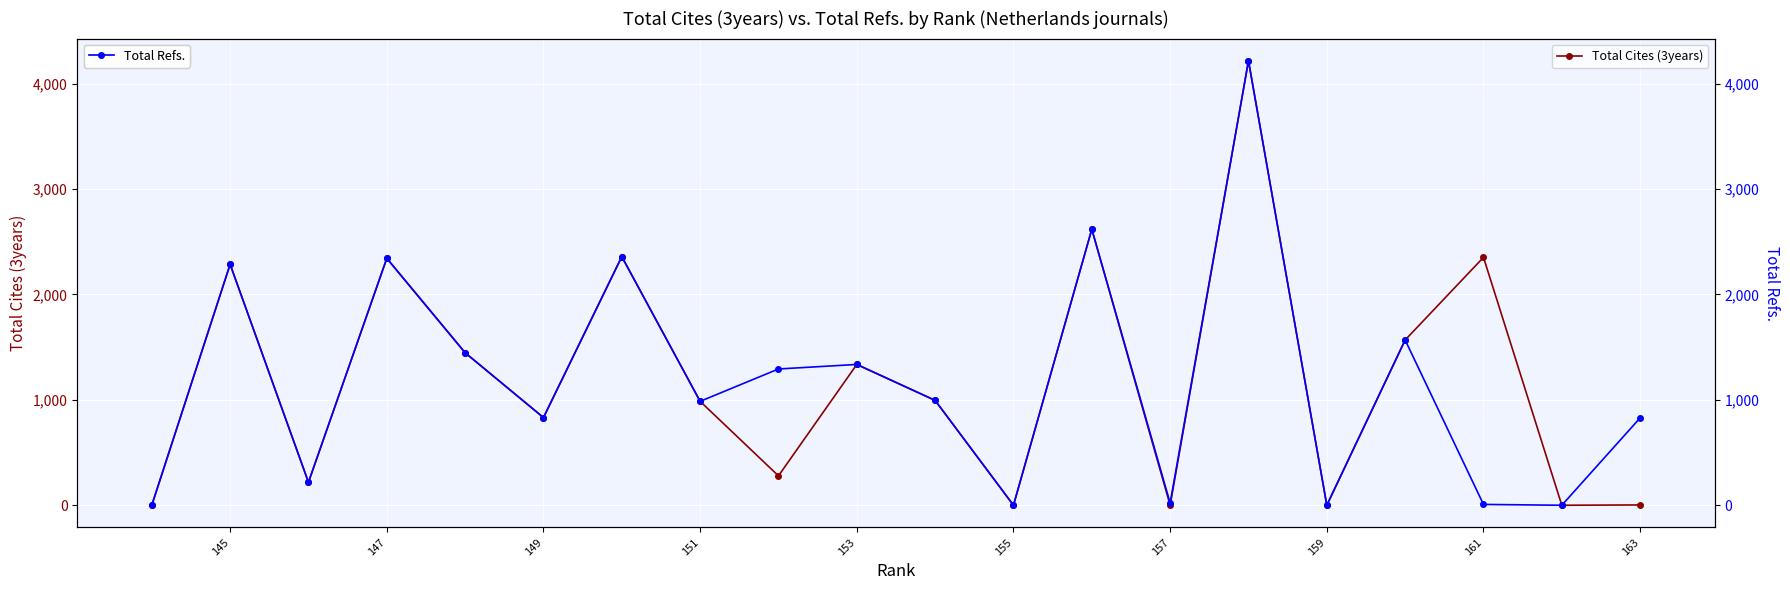

The Total Refs. series shows 934 at 13. True or false?

False